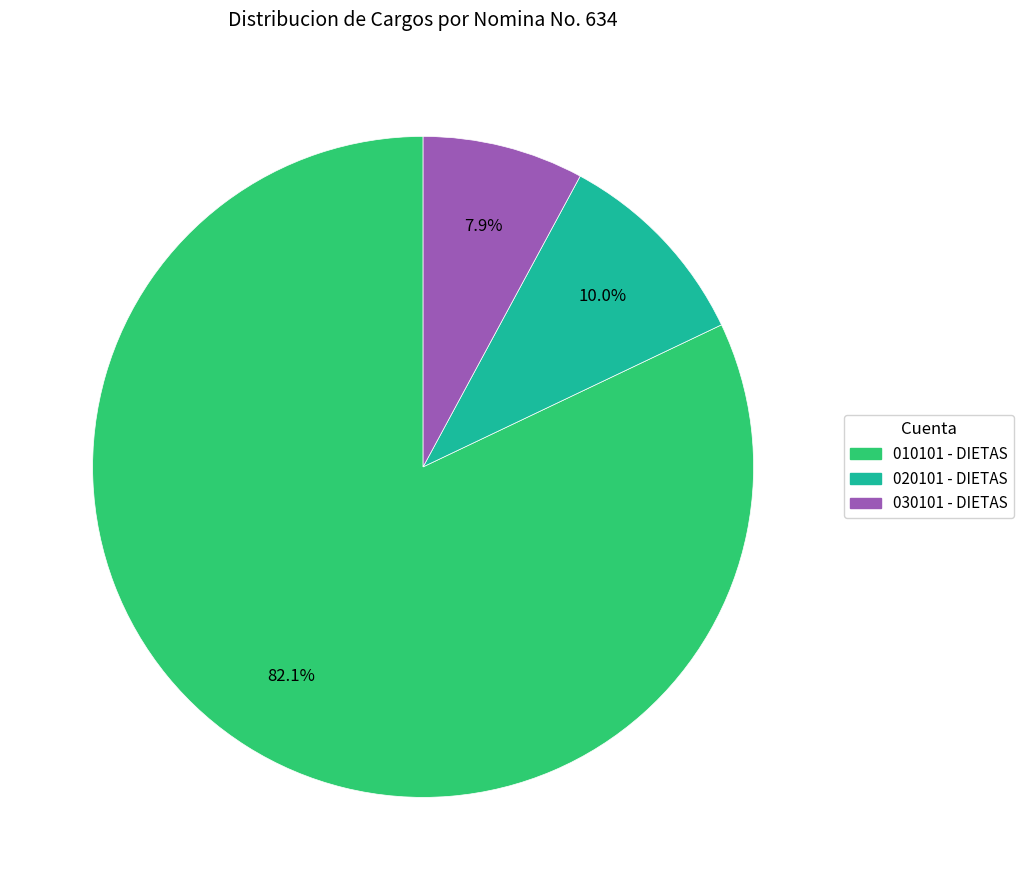

Does any single category account for the majority?

Yes